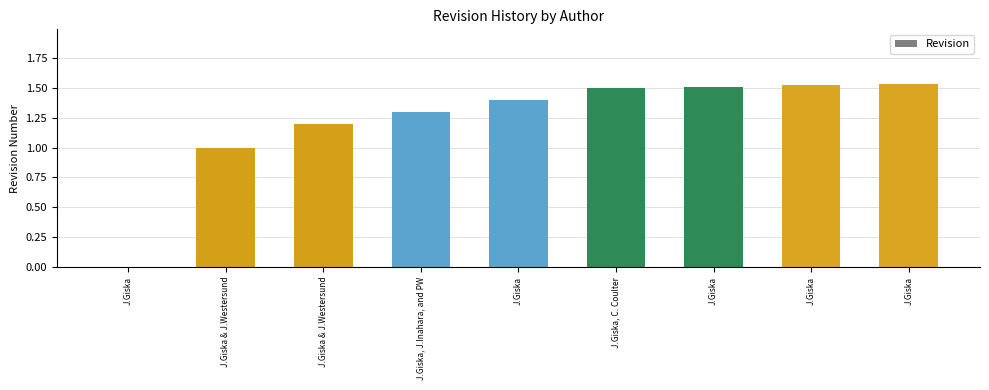

How many data points does each series have?

9